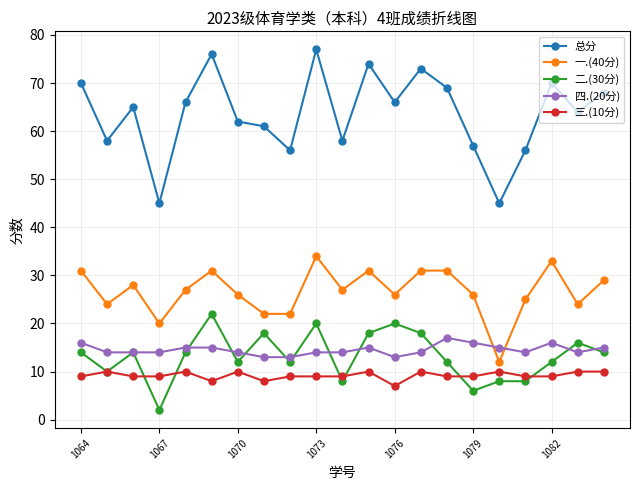

At how many categories does at least one series exceed 48?

19